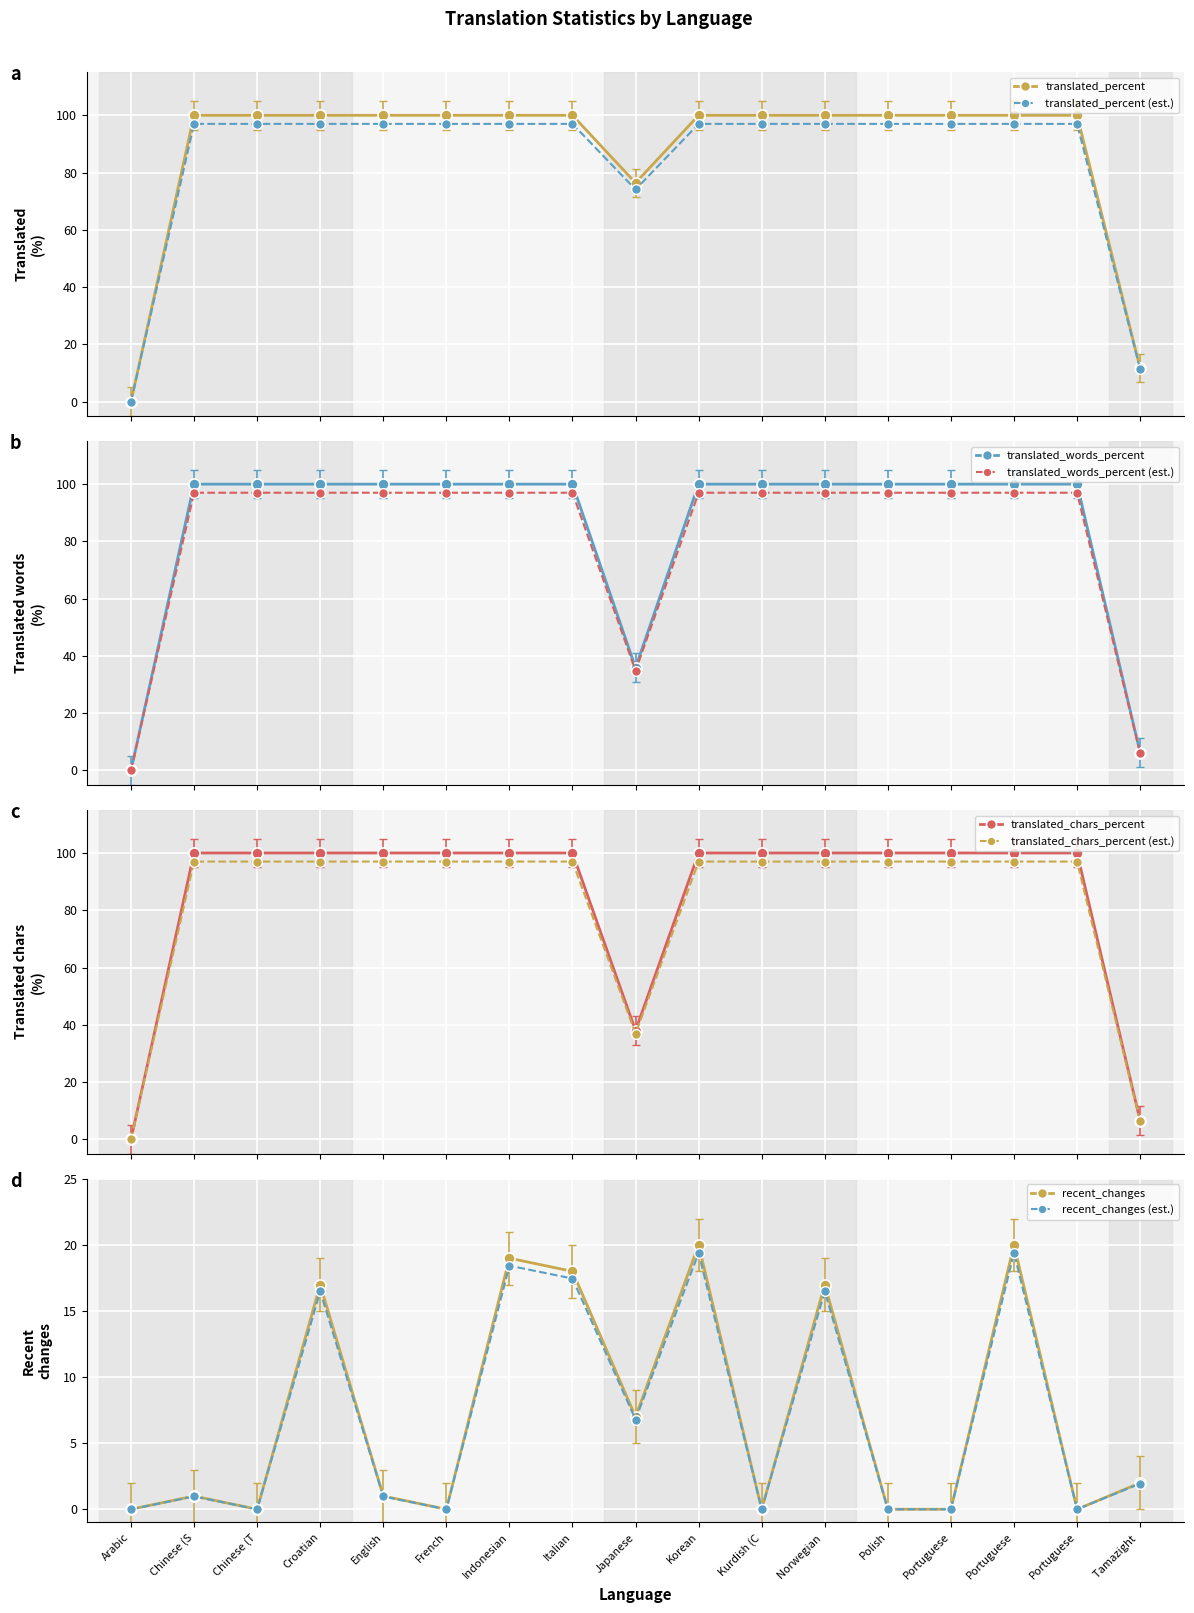

What are all the series names shown in the legend?

translated_percent, translated_words_percent, translated_chars_percent, recent_changes